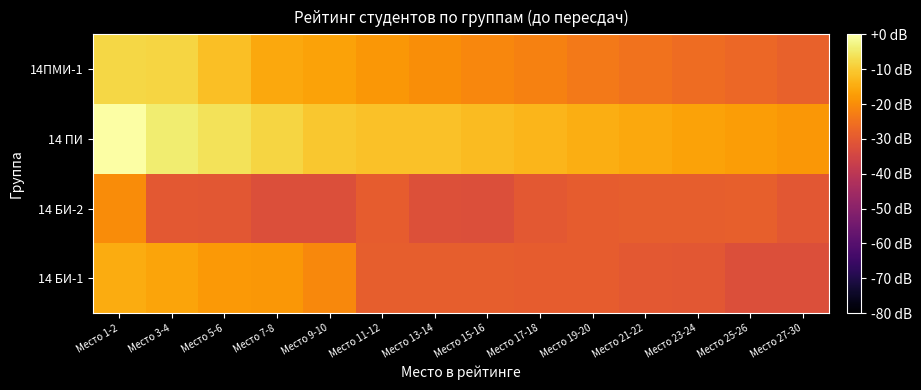

List the series in order of their overall mean, highest first.

14 ПИ, 14ПМИ-1, 14 БИ-1, 14 БИ-2